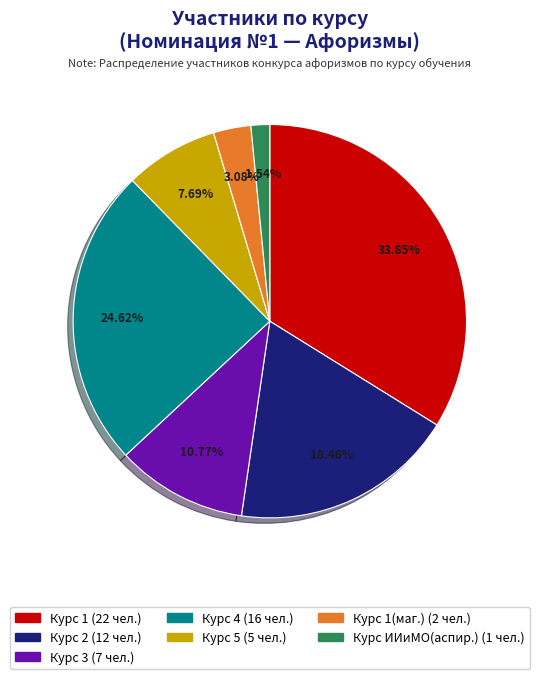

Is there any slice that represents more than half of the pie?

No